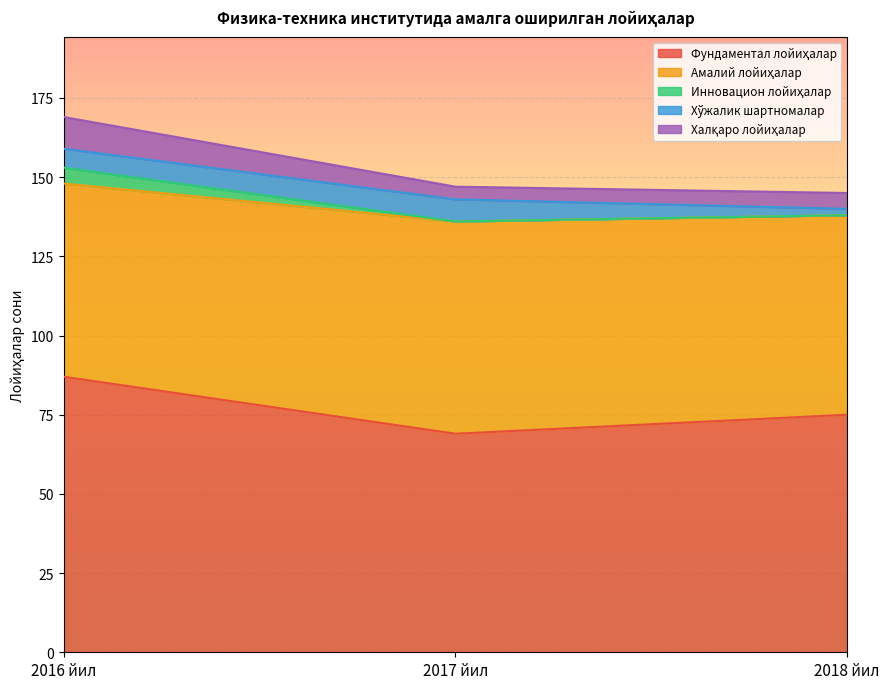

At which category is the sum across all series the highest?

2016 йил